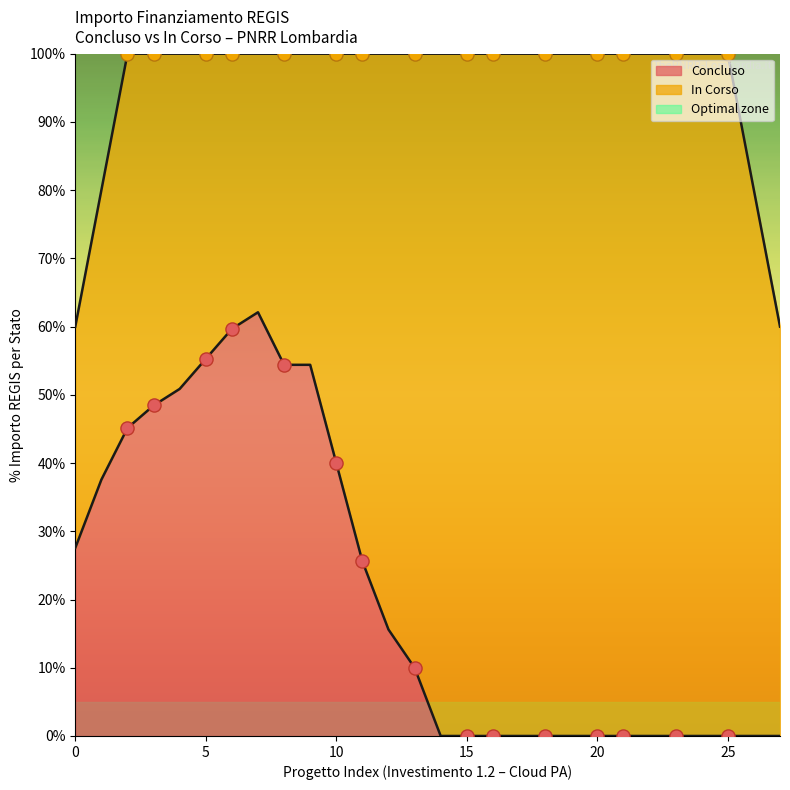

Is it true that Concluso equals 40.0 at 10?

True